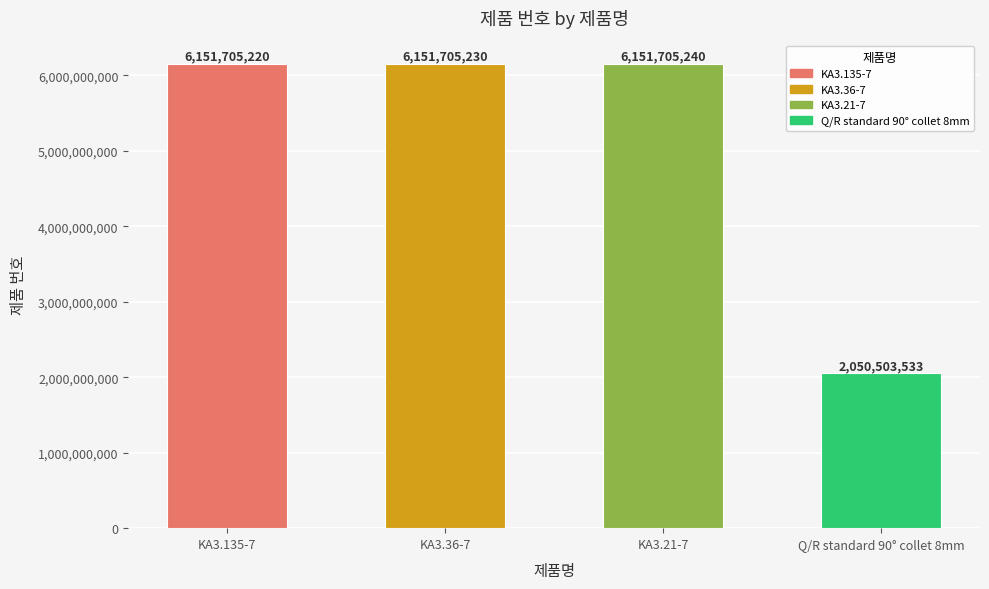

What is the change in value from KA3.135-7 to Q/R standard 90° collet 8mm?

-4101201687